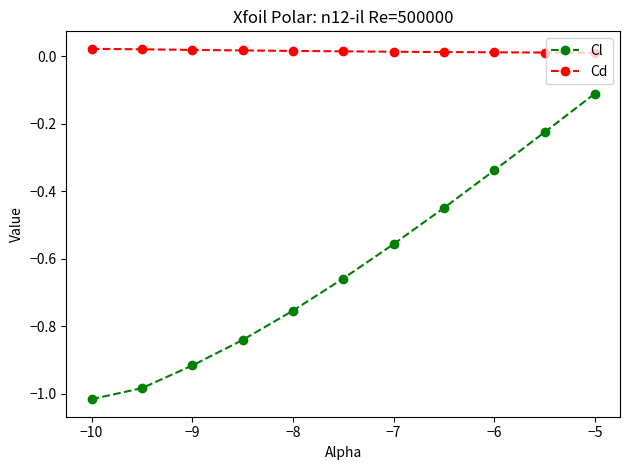

What is the sum of all Cd values?

0.2